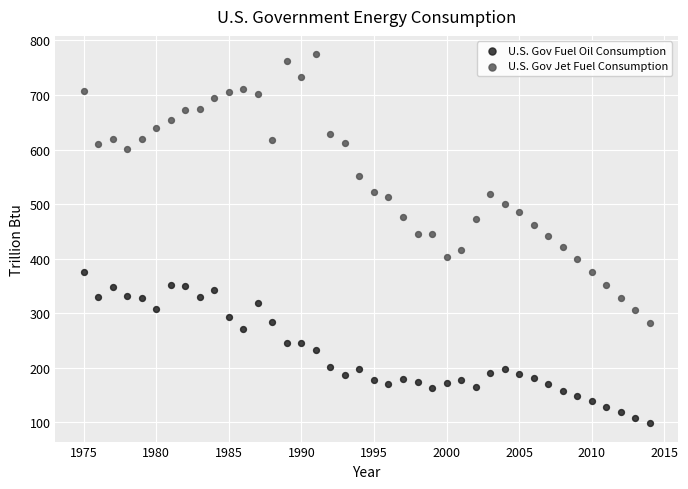

What are all the series names shown in the legend?

U.S. Gov Fuel Oil Consumption, U.S. Gov Jet Fuel Consumption